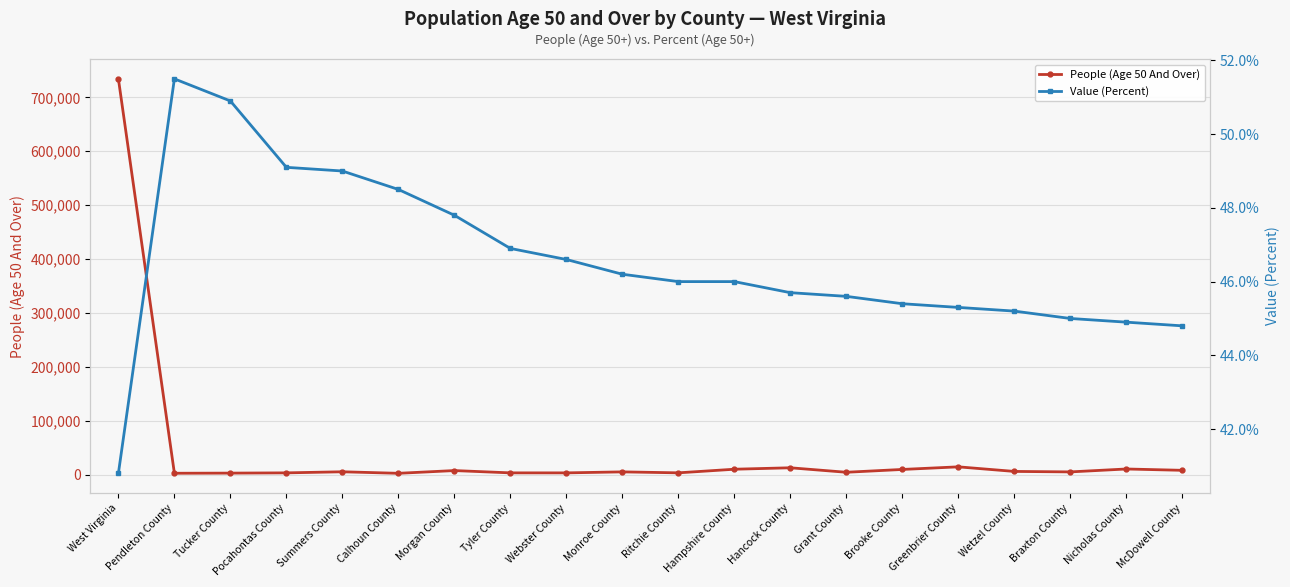

Which series has the largest total across all categories?

People (Age 50 And Over)